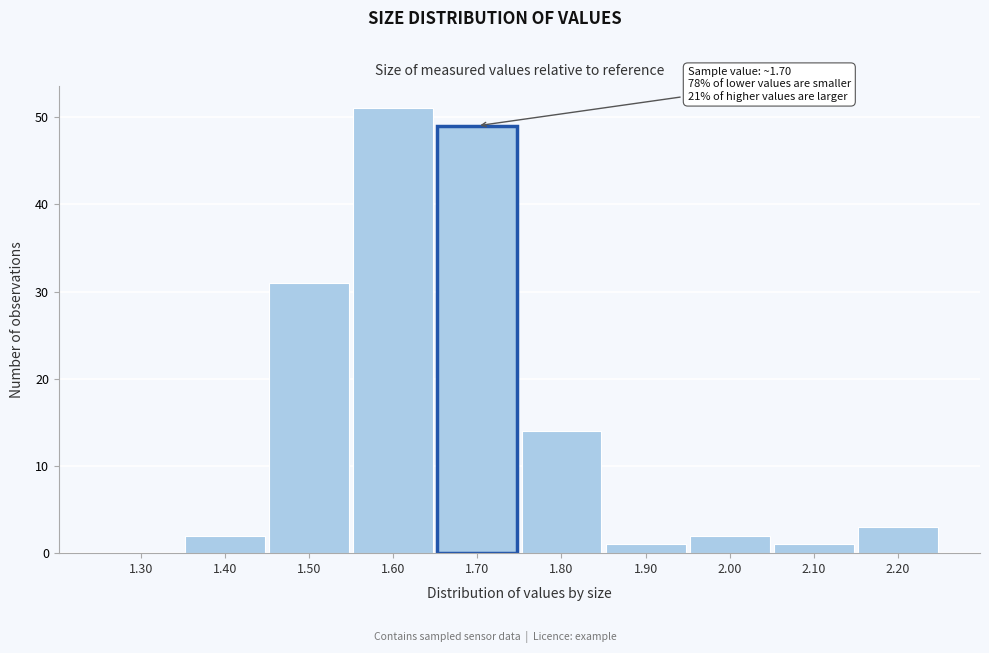

Reading left to right, transcribe all the data shown in this chart.

1.30=0	1.40=2	1.50=31	1.60=51	1.70=49	1.80=14	1.90=1	2.00=2	2.10=1	2.20=3